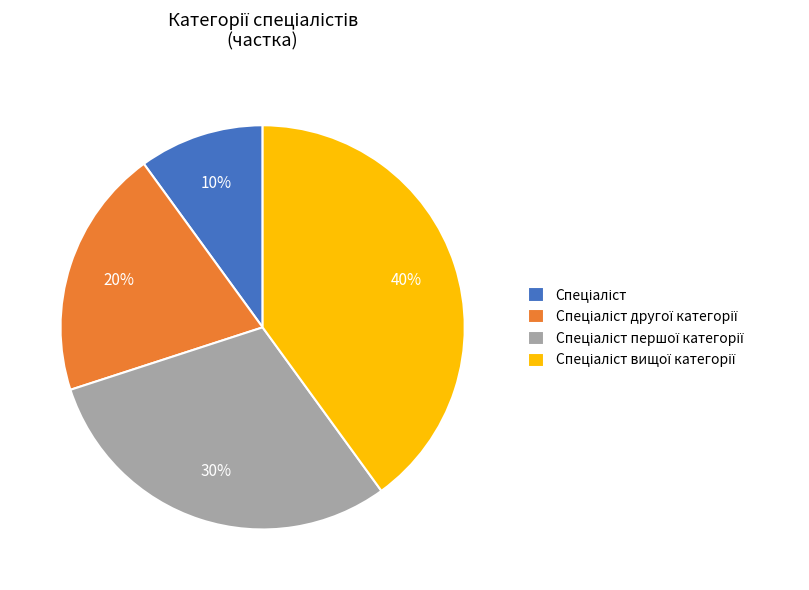

To the nearest percent, what is the average slice percentage?

25%